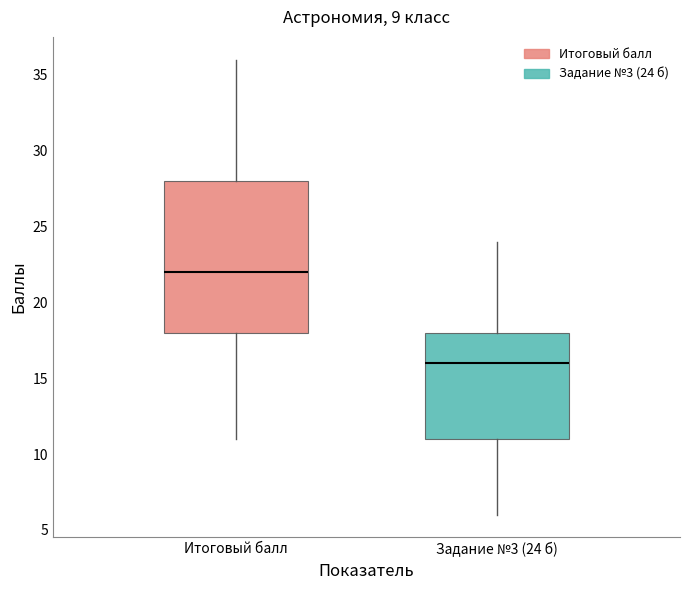

Reading left to right, read every box against the y-axis: the position of its median line, the range the box covers, and the ends of its whiskers. The values are not printed on the chart, so give them approximately, as read against the axis.

Итоговый балл: median 22, box 18 to 28, whiskers 11 to 36
Задание №3 (24 б): median 16, box 11 to 18, whiskers 6 to 24